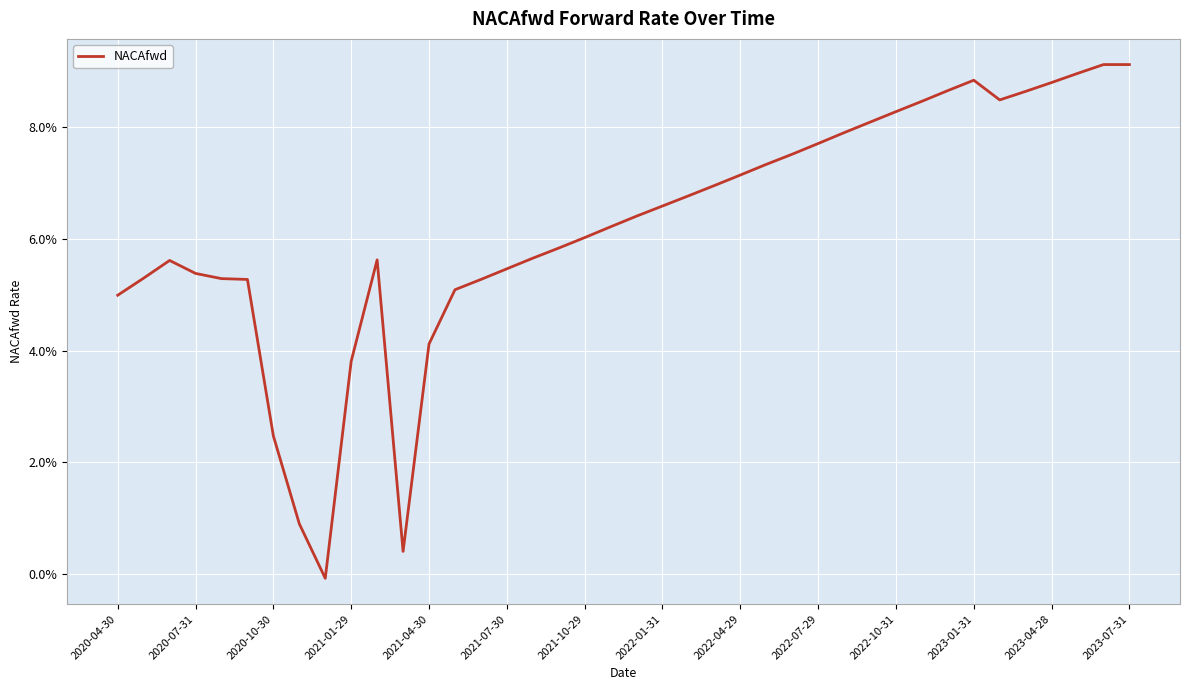

Is this an area chart (filled region under the line)?

No